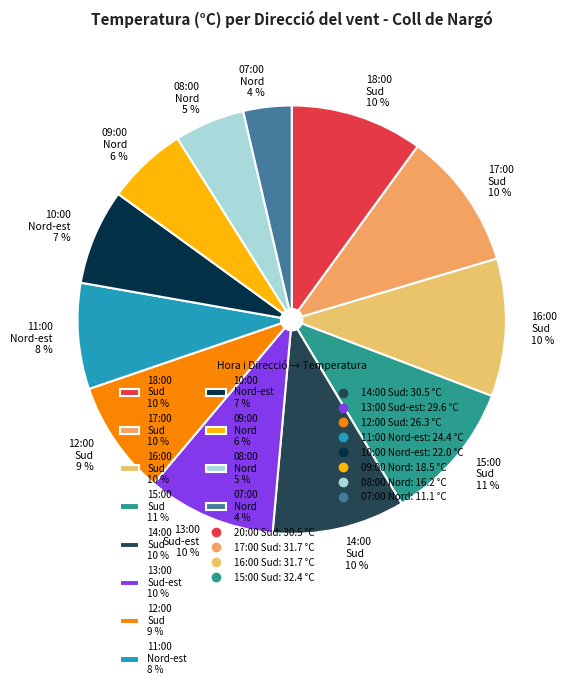

Does 11:00 Nord-est 8 % represent more than half of the total?

No